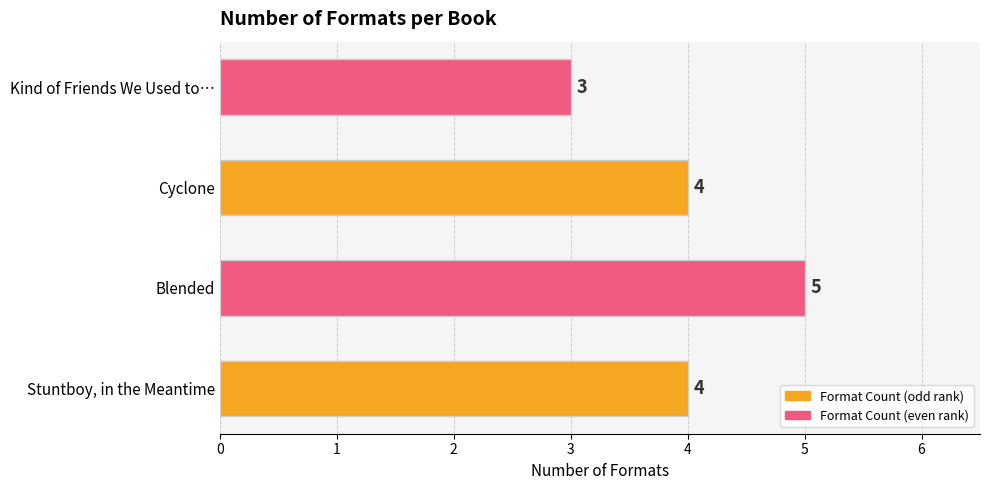

How many bars are there in total?

4